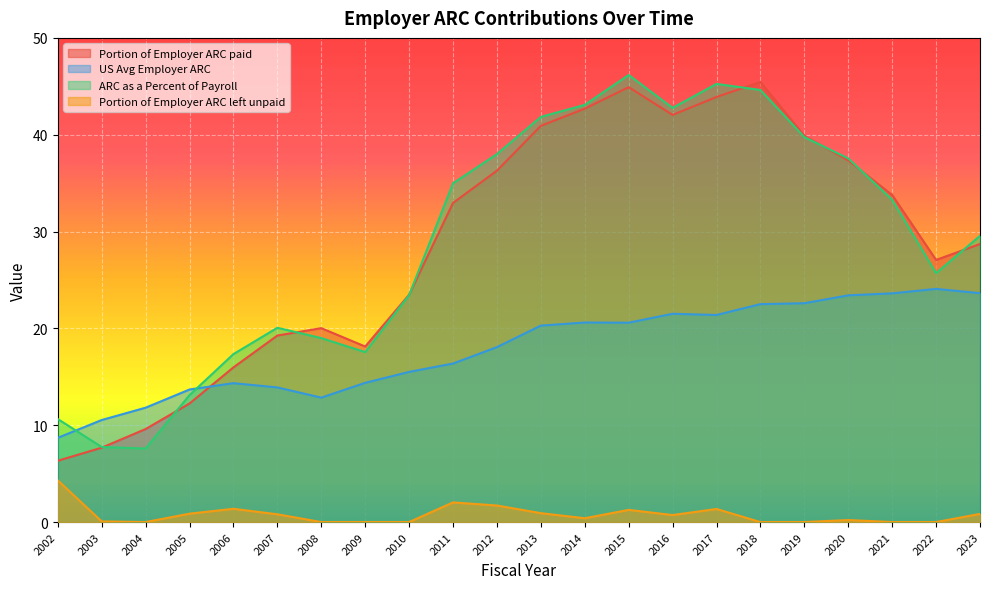

Is the value of ARC as a Percent of Payroll at 2018 greater than the value of Portion of Employer ARC paid at 2018?

No